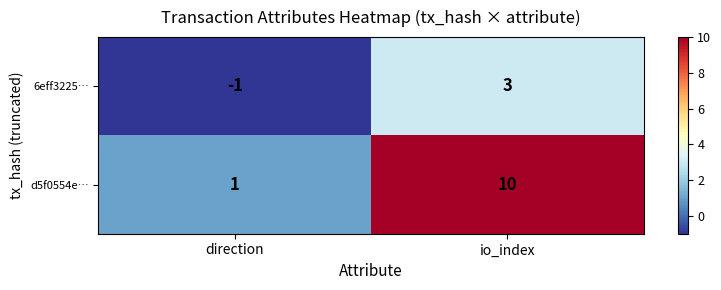

The d5f0554e… series shows 1 at direction. True or false?

True